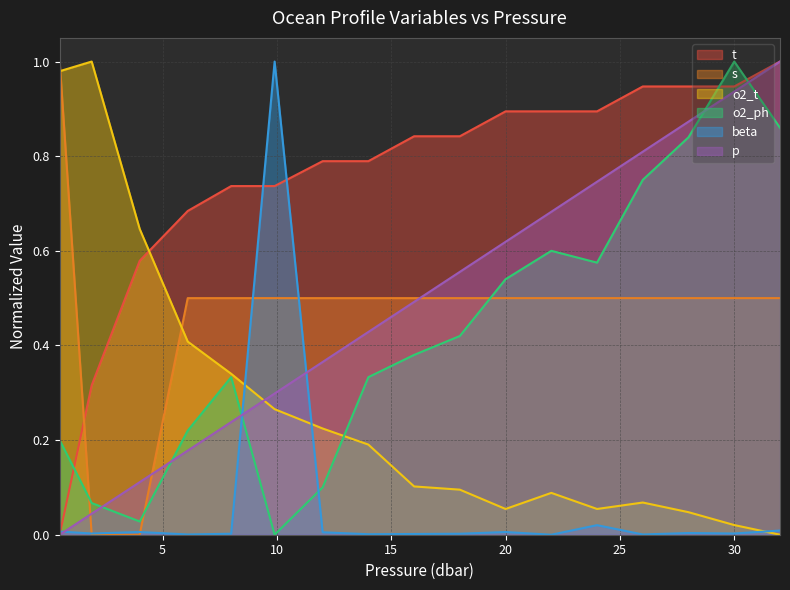

Reading right to left, extract all data points from this chart.

t: 32.0=1.0	30.0=0.9	28.0=0.9	26.0=0.9	24.0=0.9	22.0=0.9	20.0=0.9	18.0=0.8	16.0=0.8	14.0=0.8	12.0=0.8	9.9=0.7	8.0=0.7	6.1=0.7	4.0=0.6	1.9=0.3	0.5=0.0
s: 32.0=0.5	30.0=0.5	28.0=0.5	26.0=0.5	24.0=0.5	22.0=0.5	20.0=0.5	18.0=0.5	16.0=0.5	14.0=0.5	12.0=0.5	9.9=0.5	8.0=0.5	6.1=0.5	4.0=0.0	1.9=0.0	0.5=1.0
o2_t: 32.0=0.0	30.0=0.0	28.0=0.0	26.0=0.1	24.0=0.1	22.0=0.1	20.0=0.1	18.0=0.1	16.0=0.1	14.0=0.2	12.0=0.2	9.9=0.3	8.0=0.3	6.1=0.4	4.0=0.6	1.9=1.0	0.5=1.0
o2_ph: 32.0=0.9	30.0=1.0	28.0=0.8	26.0=0.7	24.0=0.6	22.0=0.6	20.0=0.5	18.0=0.4	16.0=0.4	14.0=0.3	12.0=0.1	9.9=0.0	8.0=0.3	6.1=0.2	4.0=0.0	1.9=0.1	0.5=0.2
beta: 32.0=0.0	30.0=0.0	28.0=0.0	26.0=0.0	24.0=0.0	22.0=0.0	20.0=0.0	18.0=0.0	16.0=0.0	14.0=0.0	12.0=0.0	9.9=1.0	8.0=0.0	6.1=0.0	4.0=0.0	1.9=0.0	0.5=0.0
p: 32.0=1.0	30.0=0.9	28.0=0.9	26.0=0.8	24.0=0.7	22.0=0.7	20.0=0.6	18.0=0.6	16.0=0.5	14.0=0.4	12.0=0.4	9.9=0.3	8.0=0.2	6.1=0.2	4.0=0.1	1.9=0.0	0.5=0.0